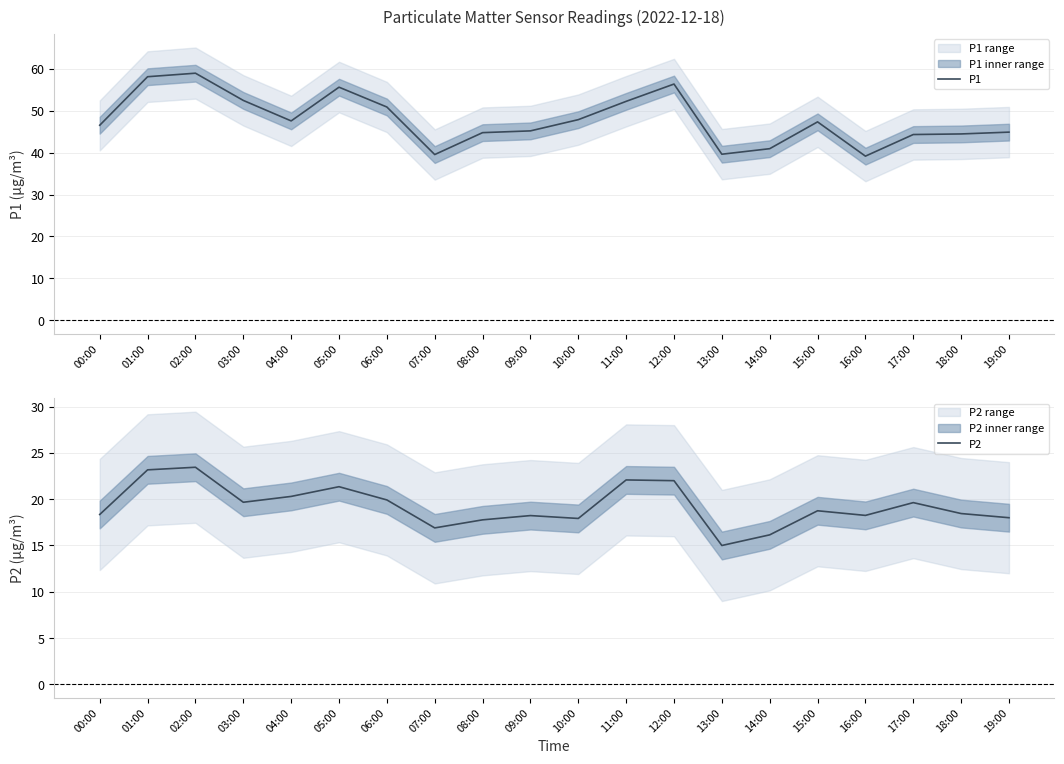

True or false: P2 and P1 intersect in this chart.

False